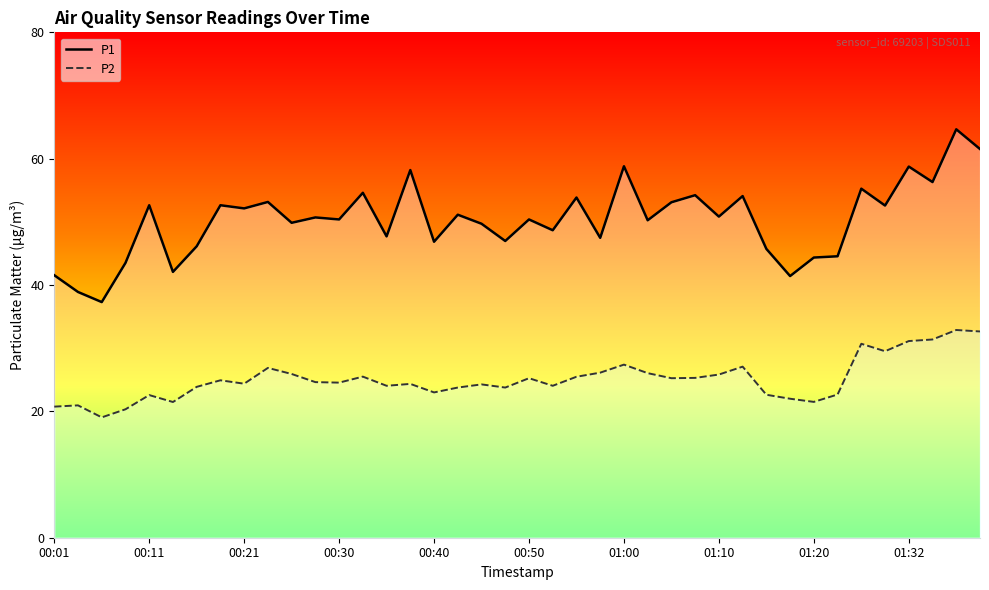

Count the number of categories in the chart.

40